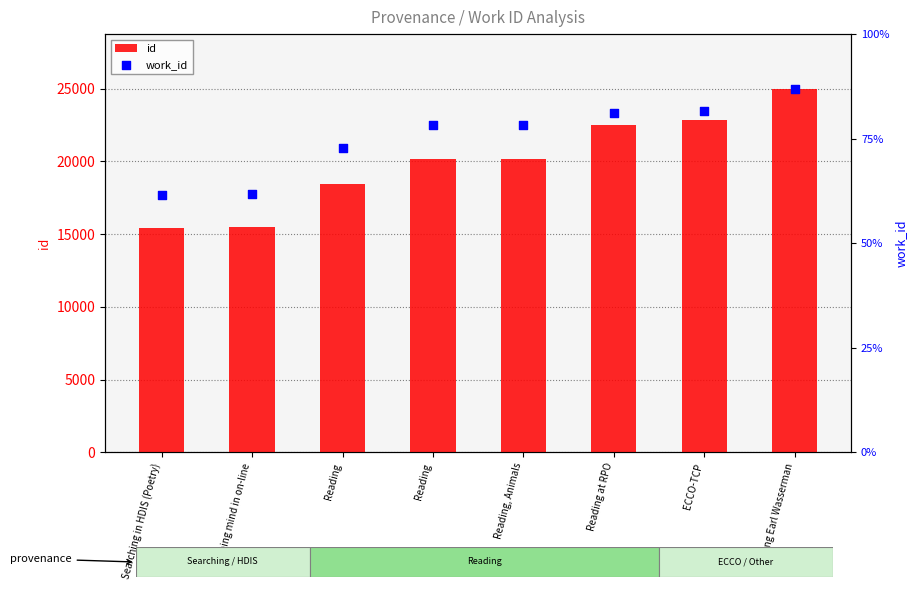

At how many categories does at least one series exceed 6519?

8